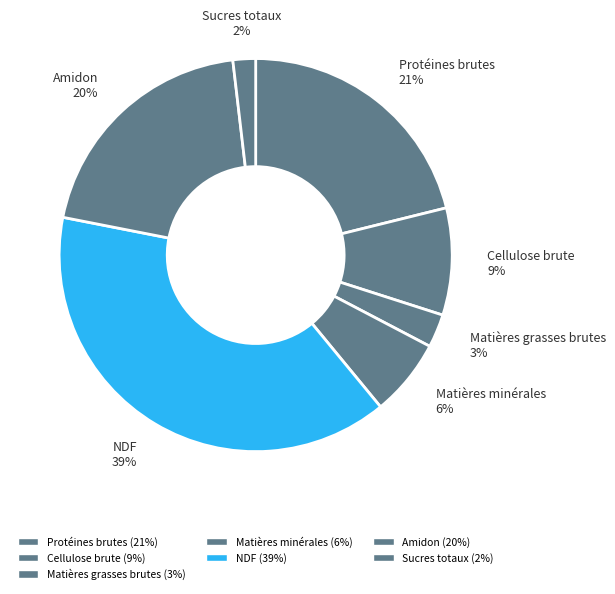

Does any single category account for the majority?

No